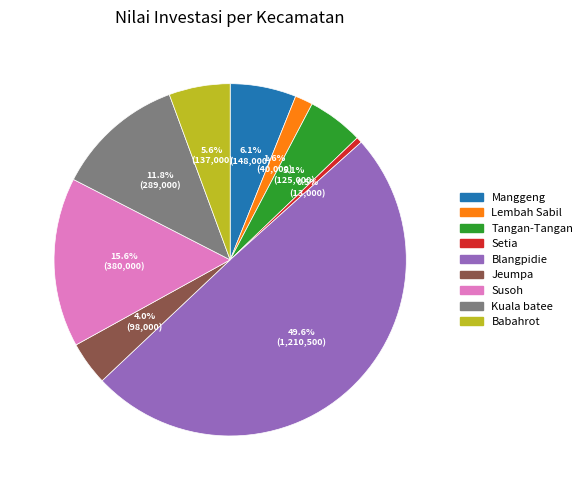

Which has a higher value, Susoh or Babahrot?

Susoh